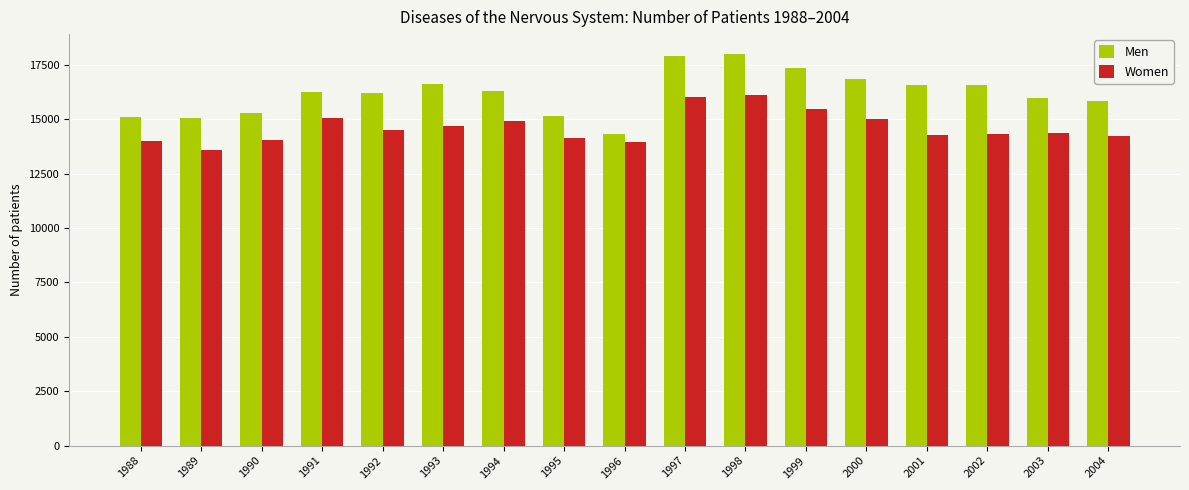

What value does the Women series have at 1990?

14041